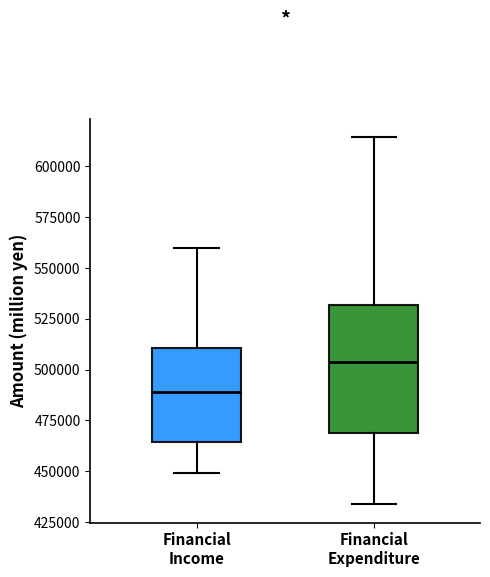

Which box is the tallest, from its lower edge to its upper edge?

Financial Expenditure